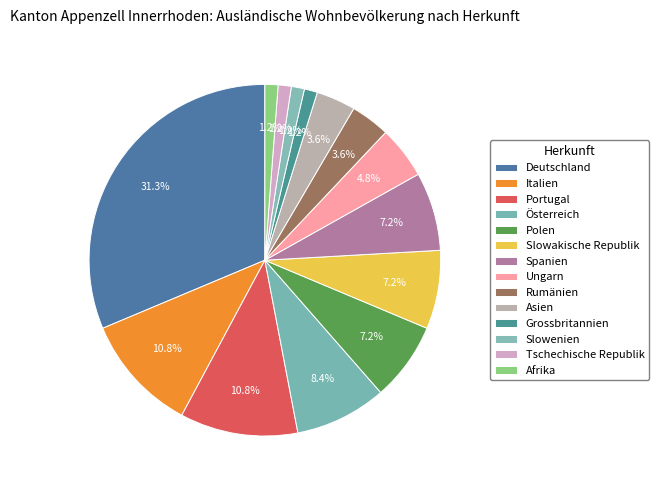

To the nearest percent, what portion does Deutschland represent?

31%